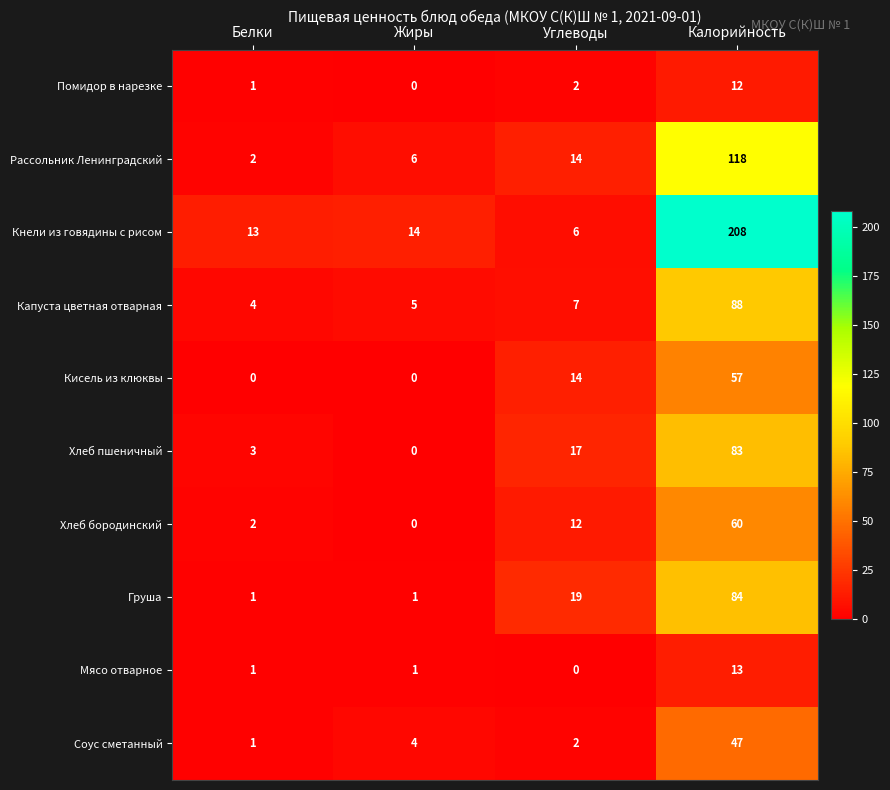

Rank the series by their maximum value, from highest to lowest.

Кнели из говядины с рисом, Рассольник Ленинградский, Капуста цветная отварная, Груша, Хлеб пшеничный, Хлеб бородинский, Кисель из клюквы, Соус сметанный, Мясо отварное, Помидор в нарезке